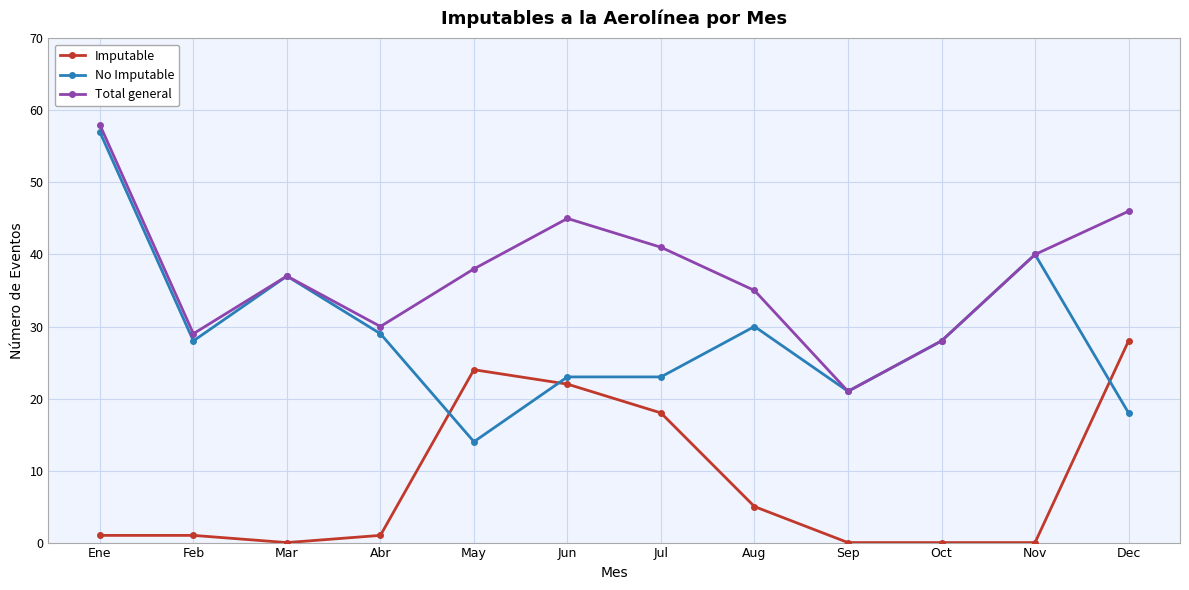

List the series in order of their overall mean, lowest first.

Imputable, No Imputable, Total general